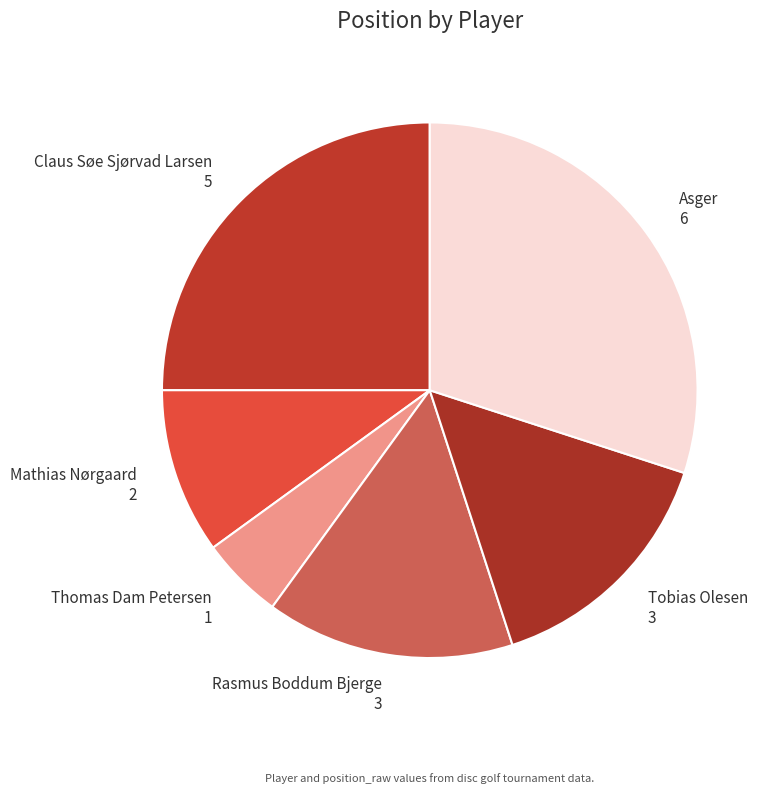

Does Rasmus Boddum Bjerge represent more than half of the total?

No